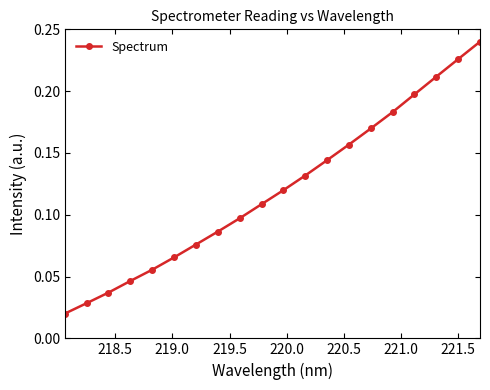

How many lines are shown in the chart?

1